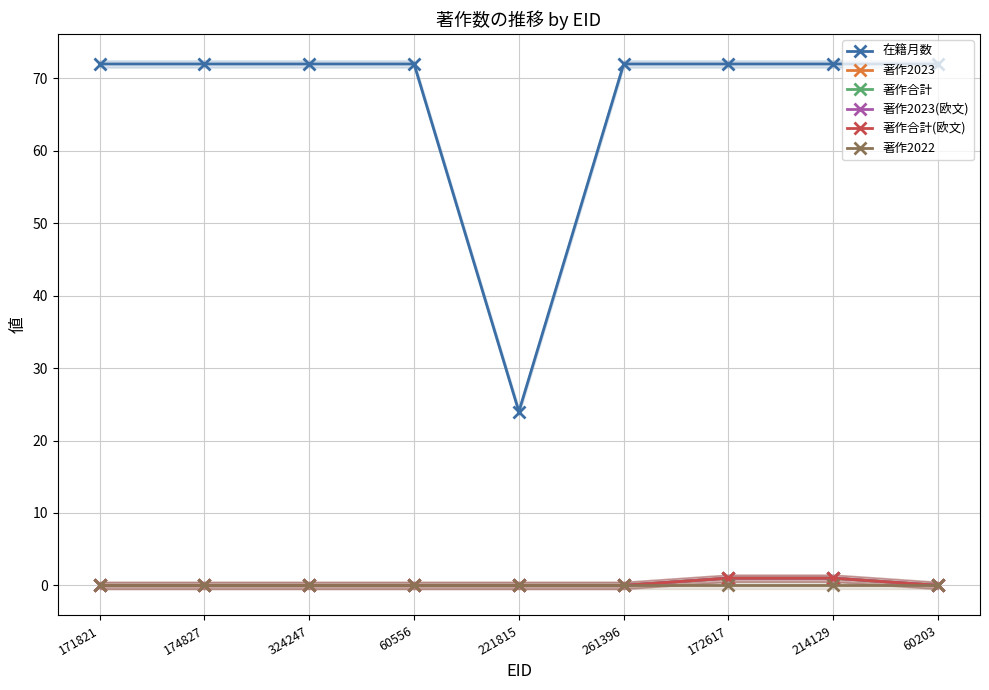

The value of 在籍月数 at 60556 is 72. True or false?

True